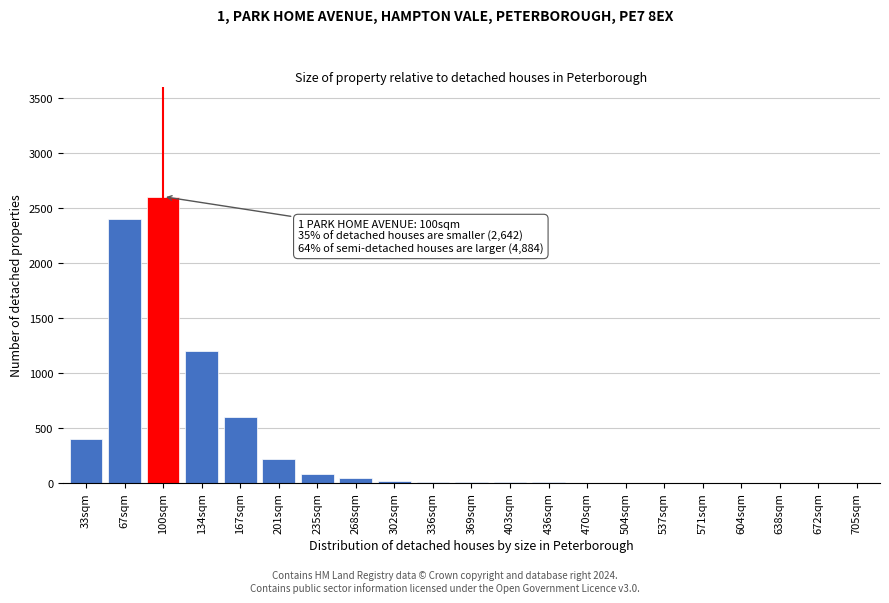

At which label is the value closest to 1300?

134sqm